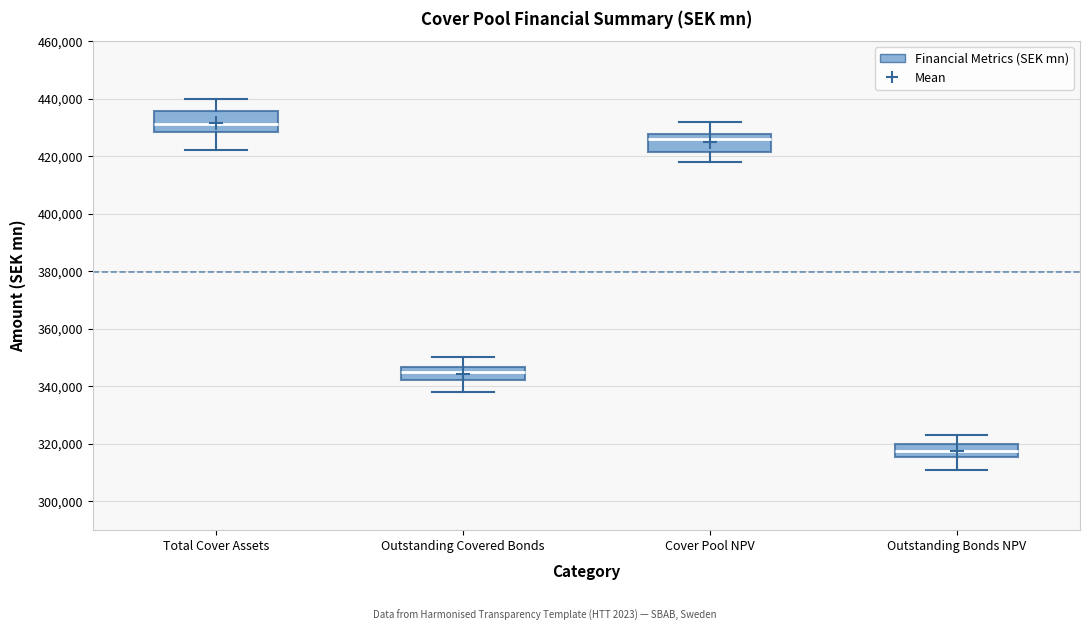

Where does the median line of the box for Outstanding Covered Bonds sit on the y-axis? The values are not printed on the chart, so give them approximately, as read against the axis.

344000